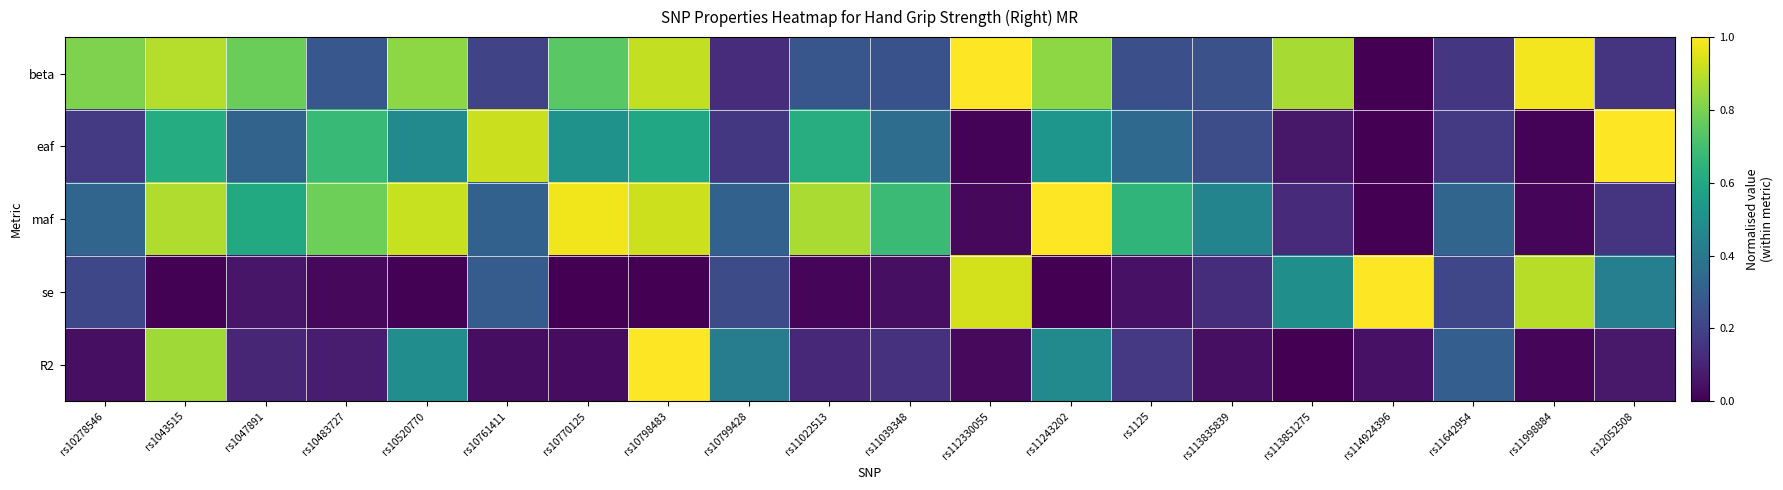

At which category is the sum across all series the highest?

rs10798483